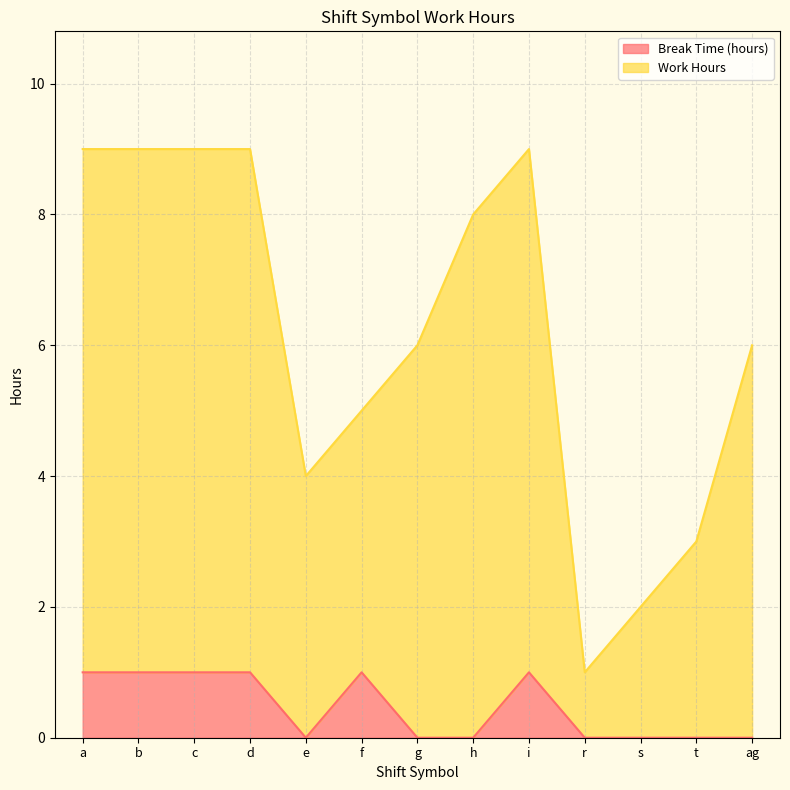

At which category does Work Hours reach its first local valley?

c